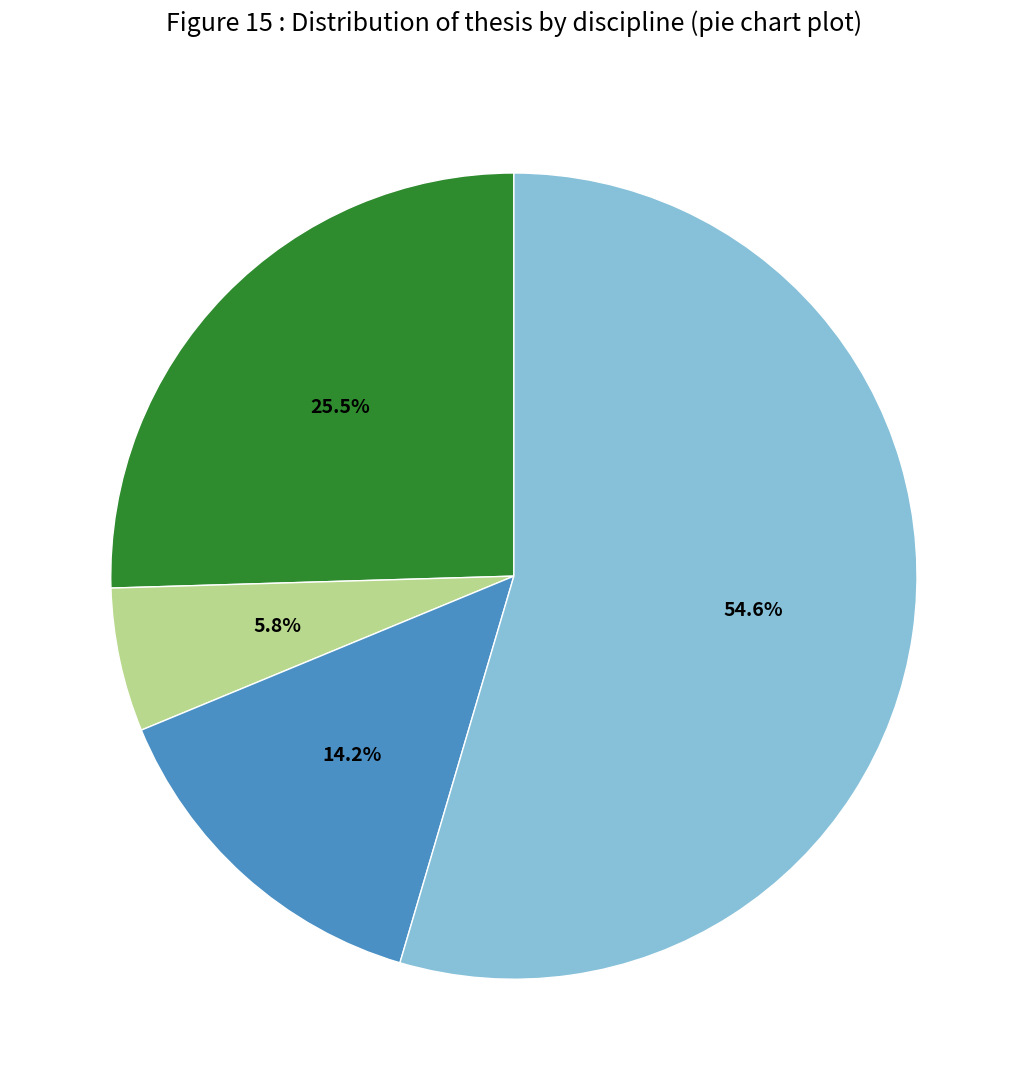

Is there any slice that represents more than half of the pie?

Yes